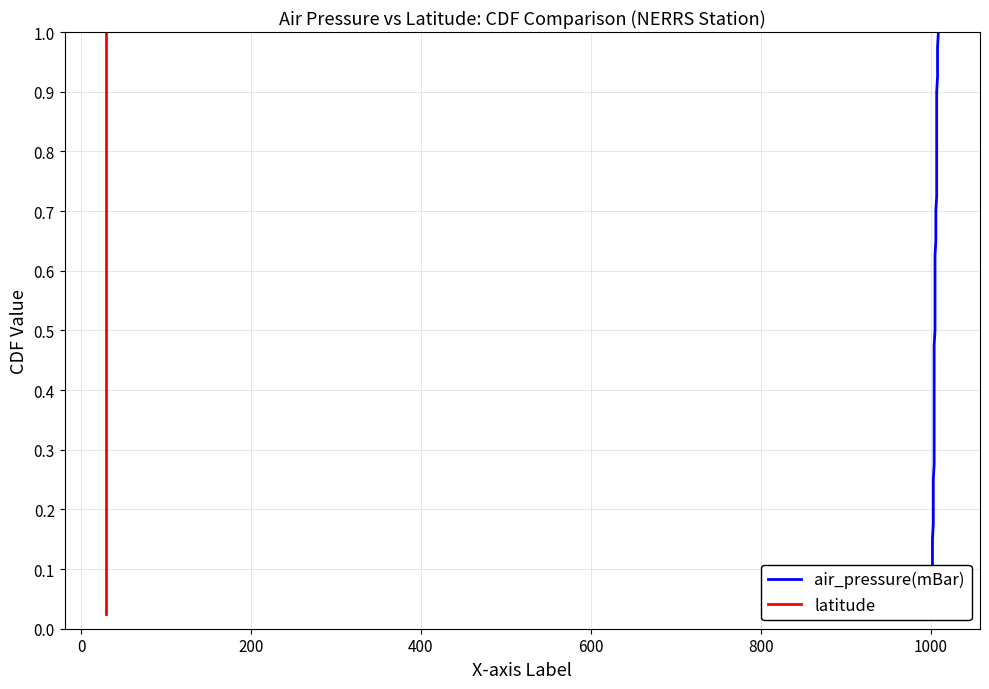

Is this an area chart (filled region under the line)?

No